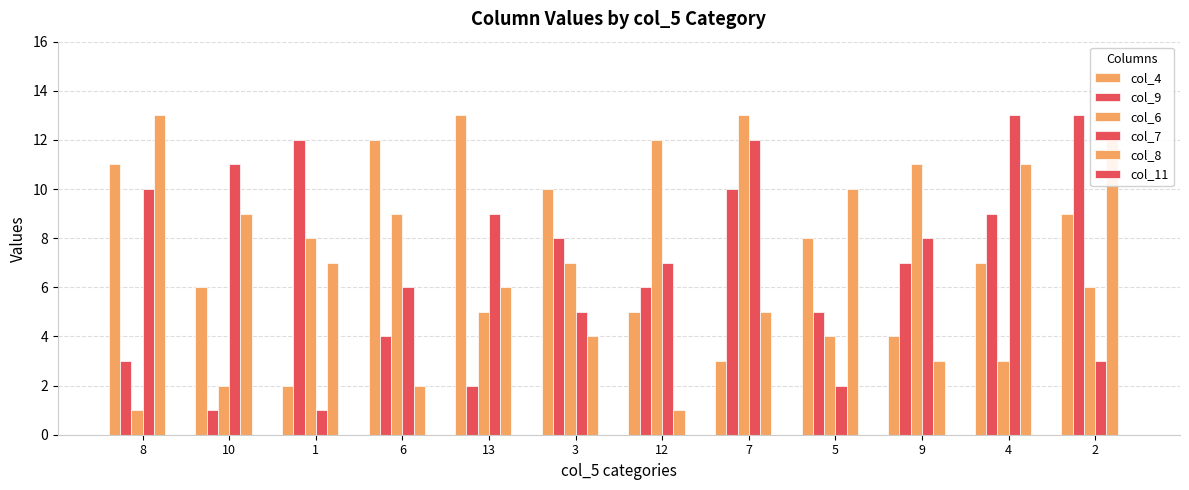

Count the number of data series in this chart.

5